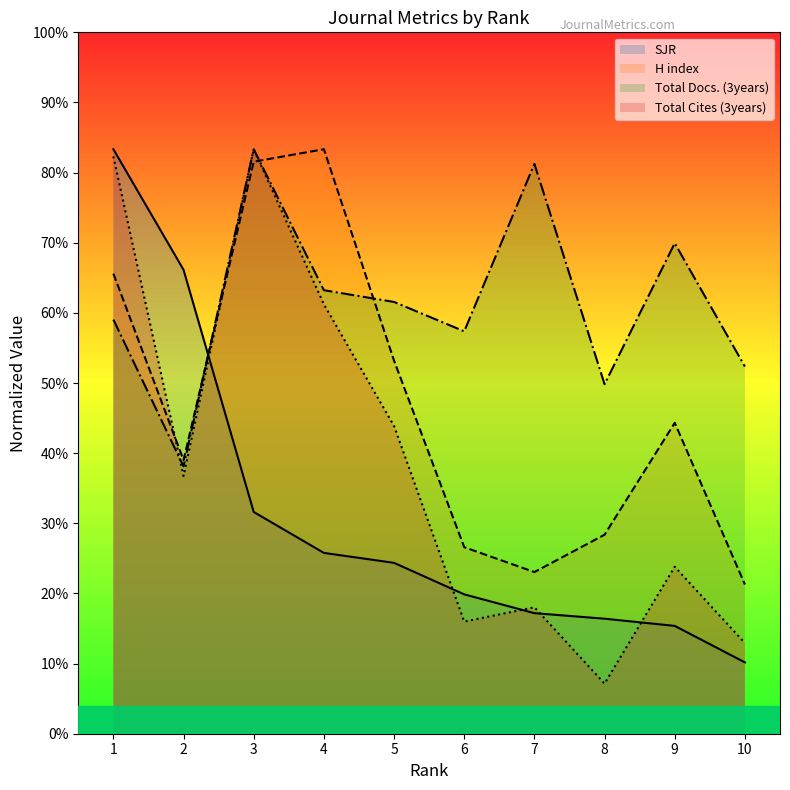

At which category is the sum across all series the highest?

1